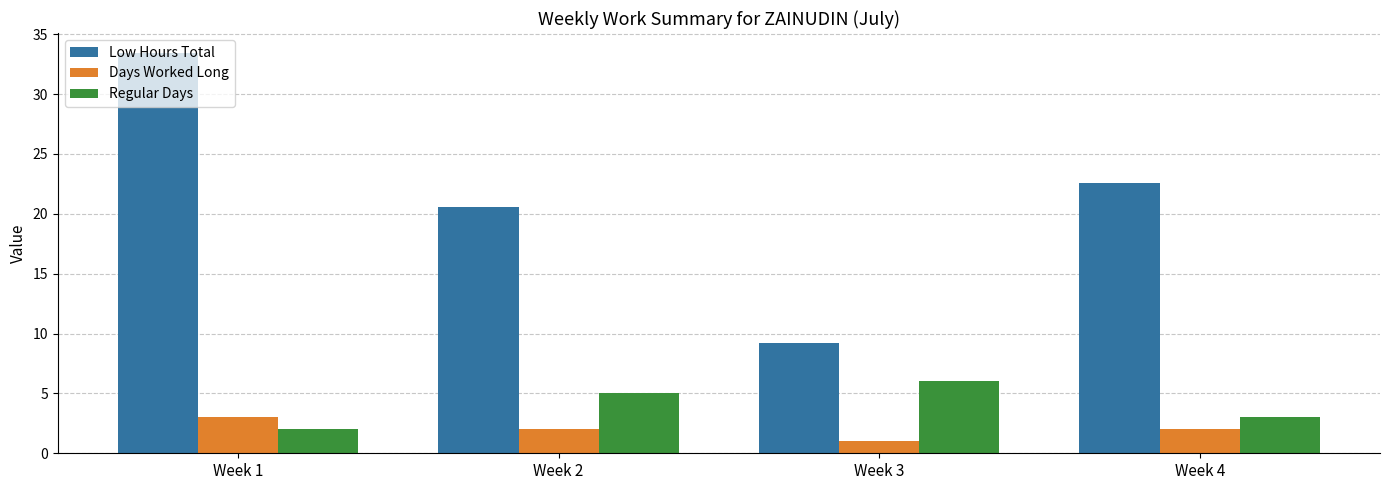

What is the total value across all series at Week 1?

38.4